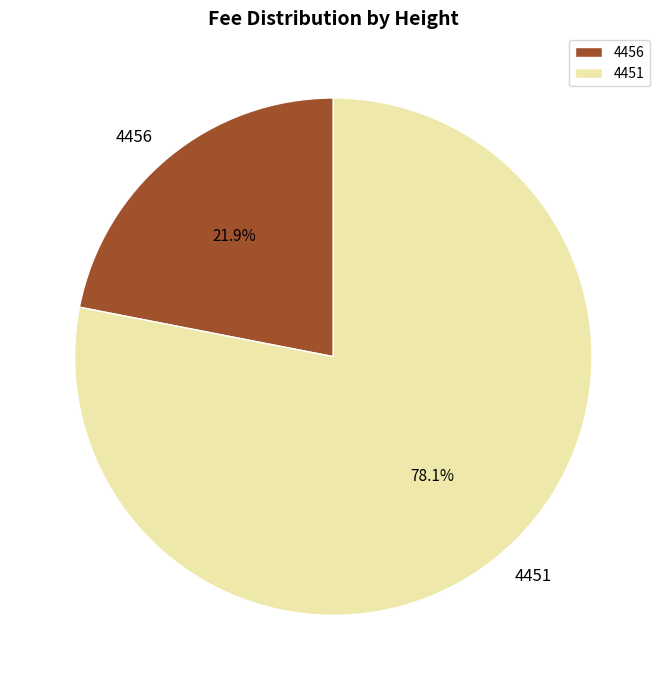

True or false: 4456 accounts for 22% of the total.

True